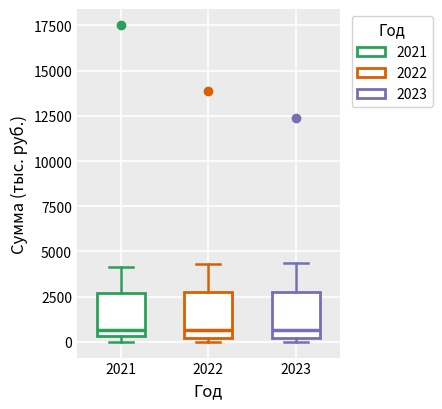

Reading left to right, transcribe this box plot: for each box, give where its median line is, the range the box spans, and where its two whiskers end, as read against the y-axis. The values are not printed on the chart, so give them approximately, as read against the axis.

2021: median 500 (just above the box's lower edge), box 500 to 2500, whiskers 0 to 4000
2022: median 500, box 0 to 2500, whiskers 0 (just below the box's lower edge) to 4500
2023: median 500, box 0 to 3000, whiskers 0 (just below the box's lower edge) to 4500